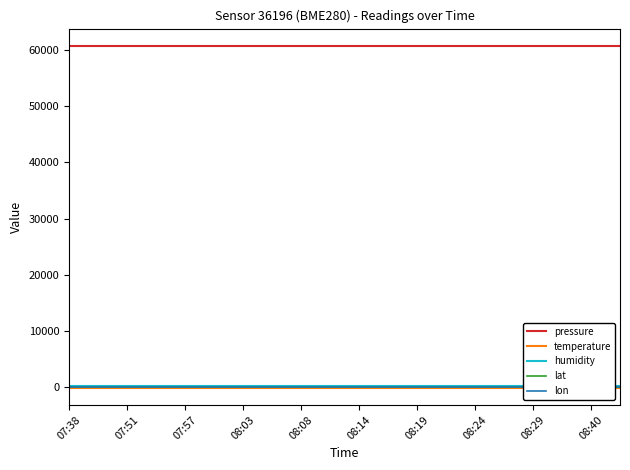

What value does the temperature series have at 15?

-145.5